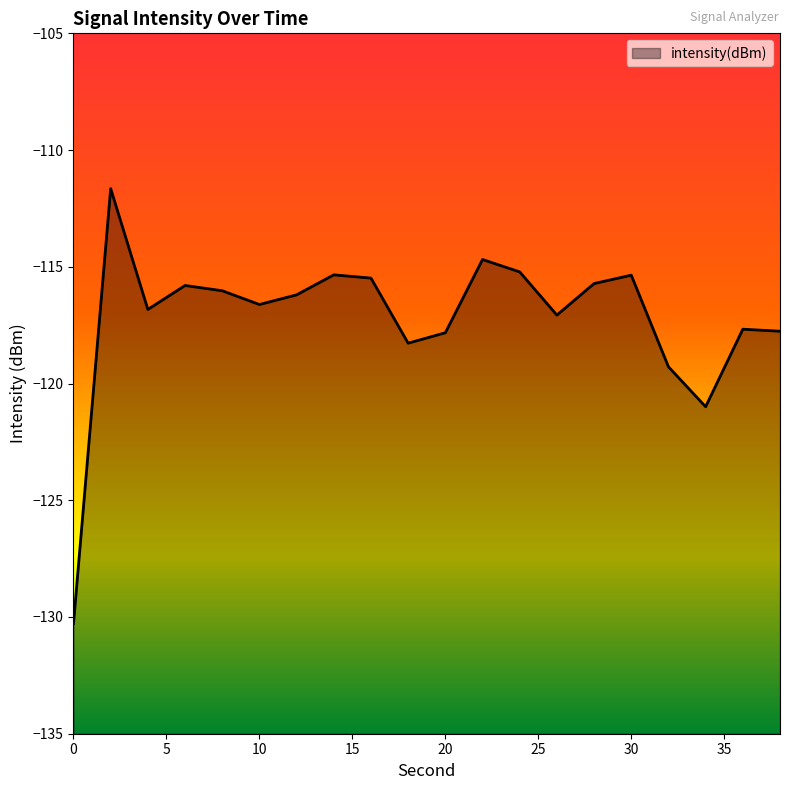

Which label corresponds to the largest value in the chart?

2